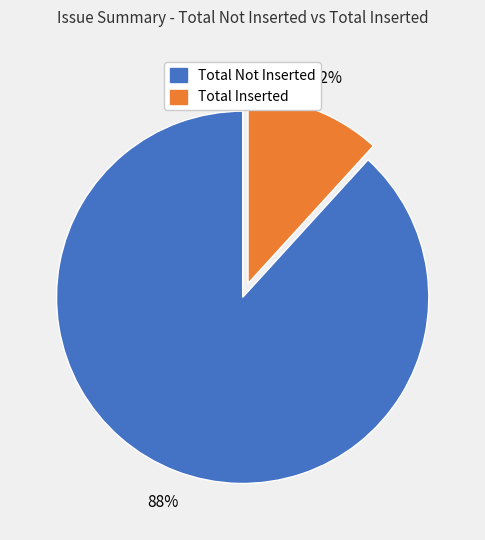

Is there a majority slice in this chart?

Yes